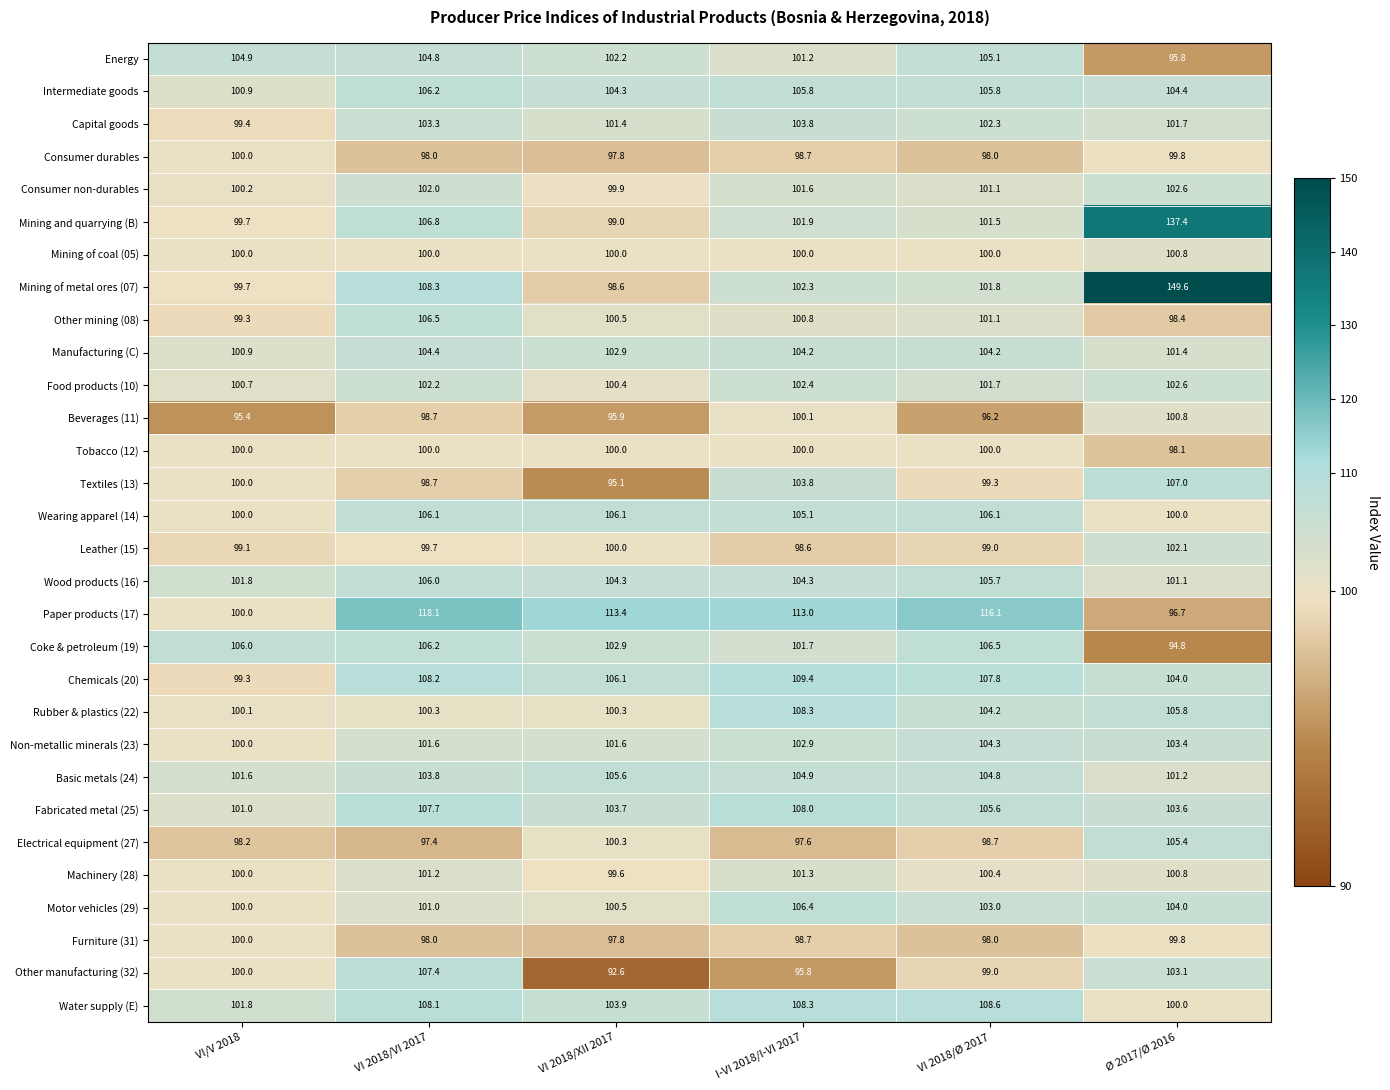

Which series has the largest range (max minus min)?

Mining of metal ores (07)